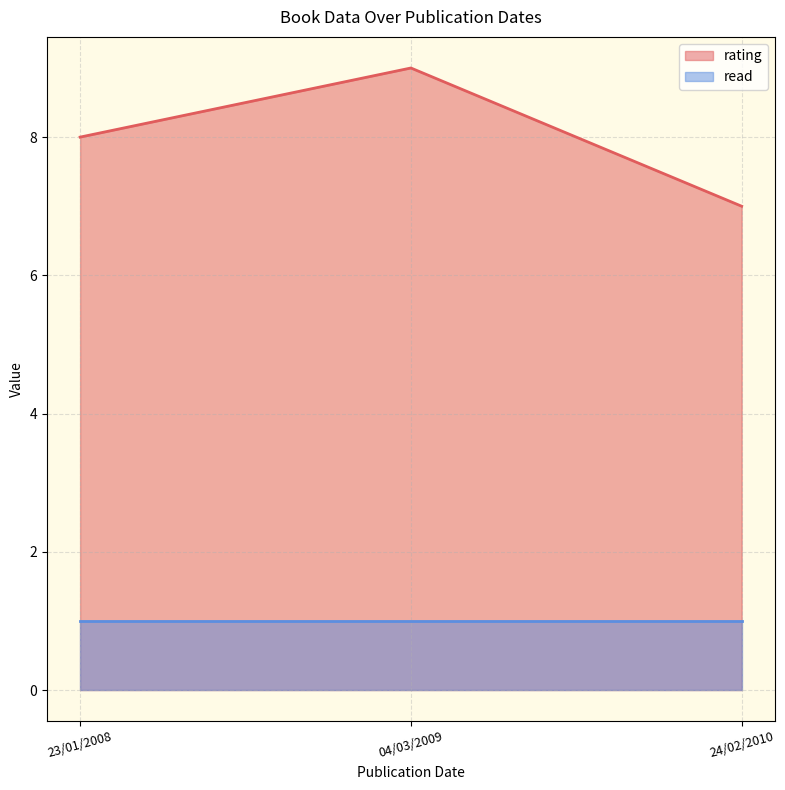

What is the average value?

8